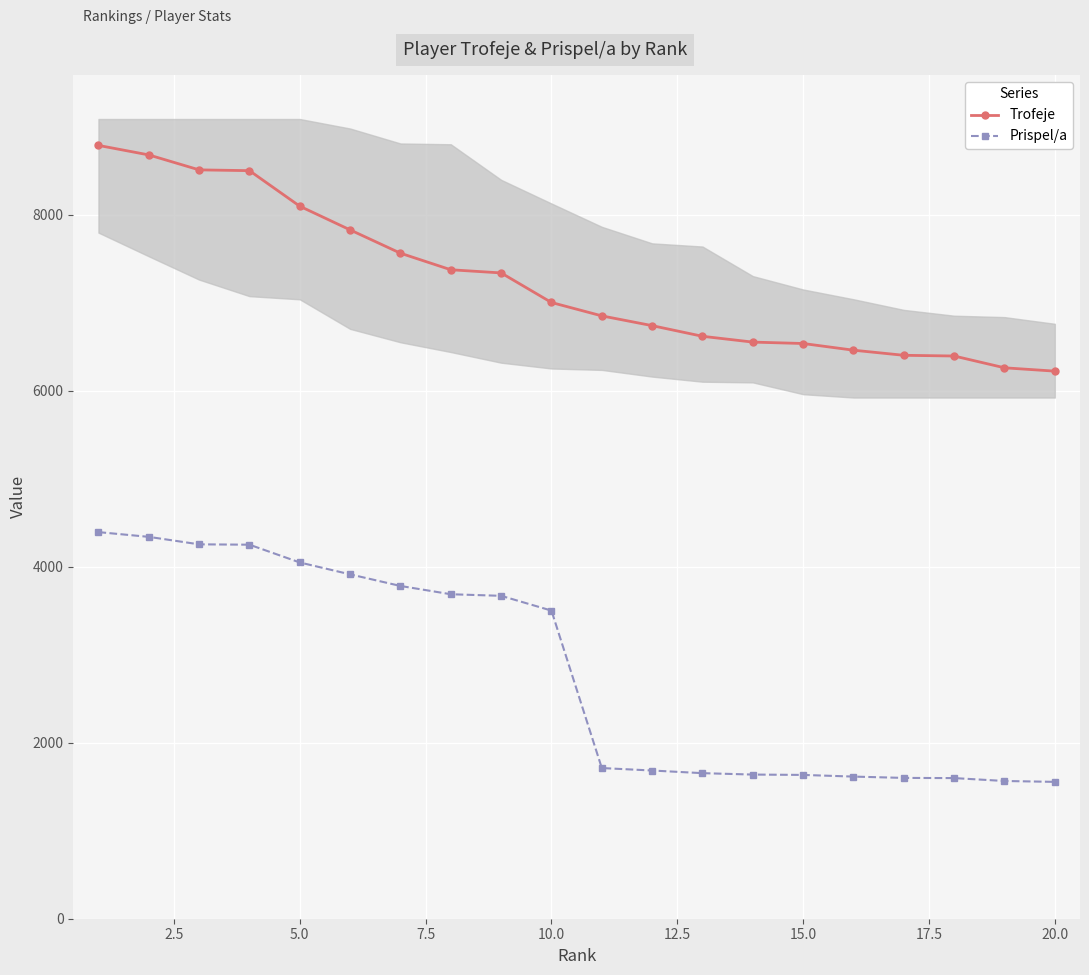

The value of Prispel/a at 15.0 is 2661. True or false?

False